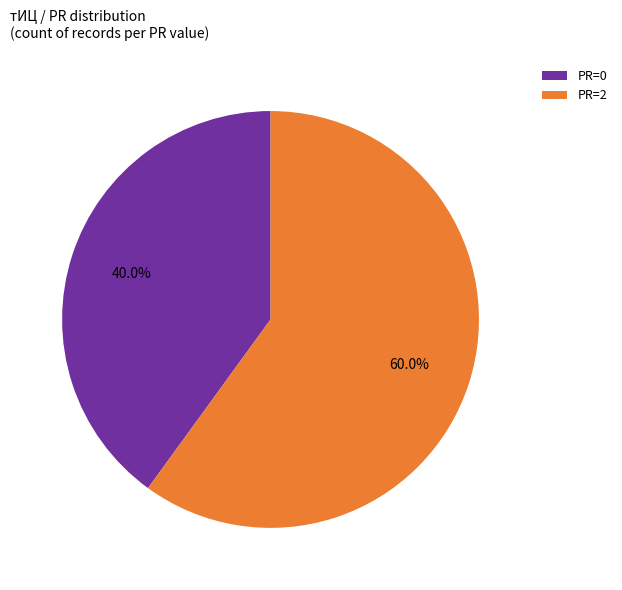

Which slice is the smallest?

PR=0